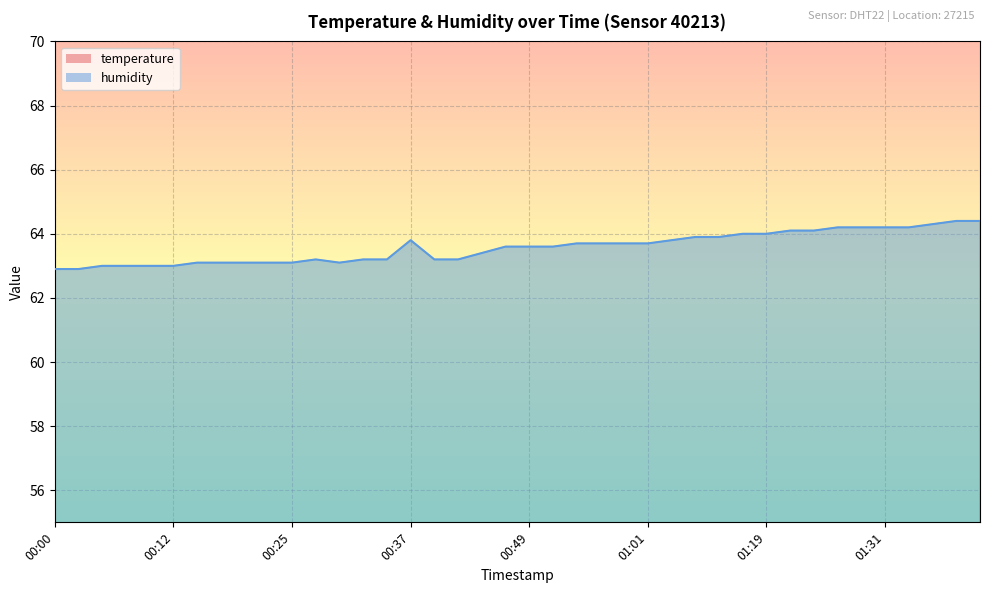

At how many categories does at least one series exceed 42?

40